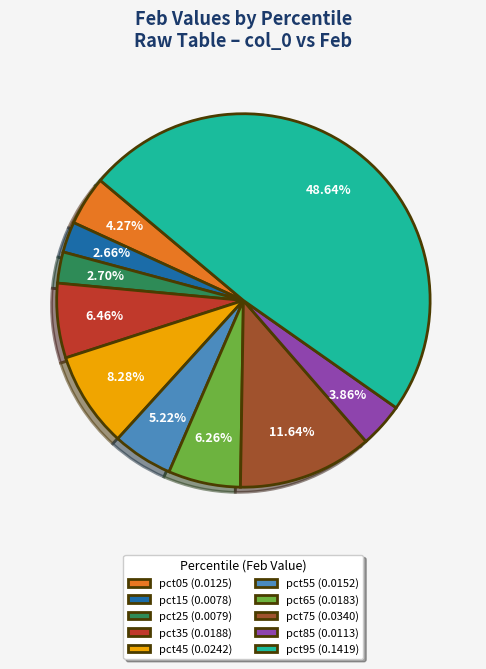

How many slices are in this pie chart?

10